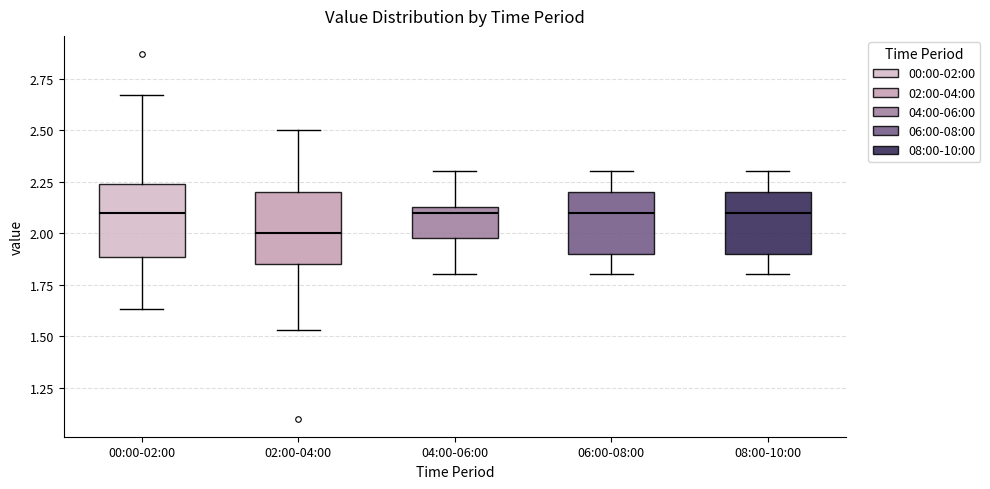

Where is the lower edge of the box for 06:00-08:00 on the y-axis? The values are not printed on the chart, so give them approximately, as read against the axis.

1.90